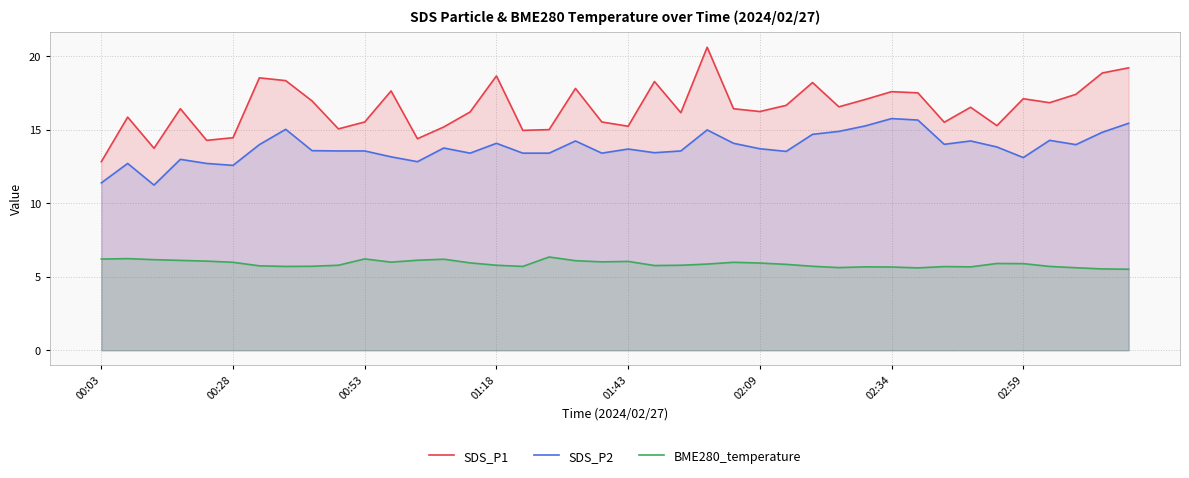

Which series has the widest spread of values?

SDS_P1